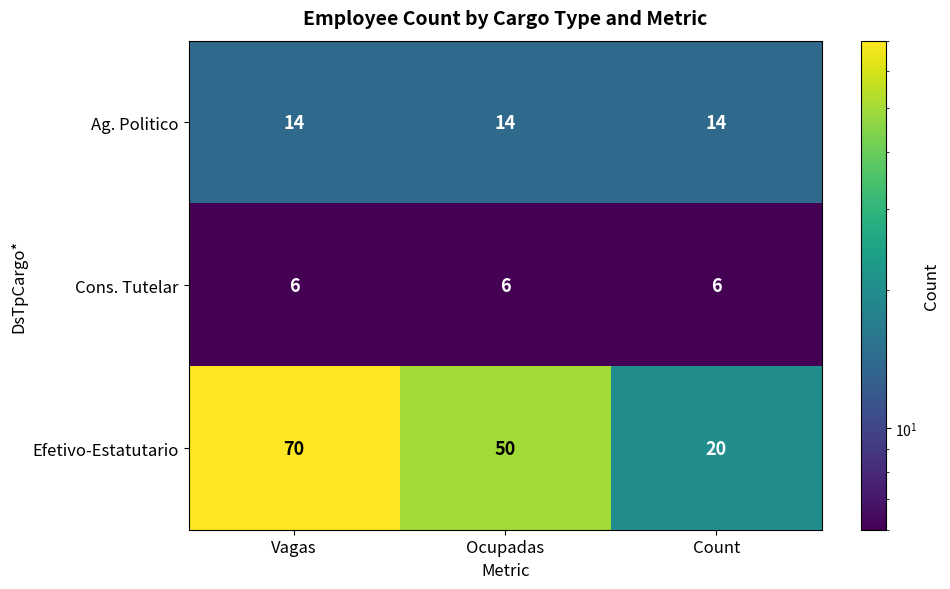

At Ocupadas, list the series in order from largest to smallest.

Efetivo-Estatutario, Ag. Politico, Cons. Tutelar